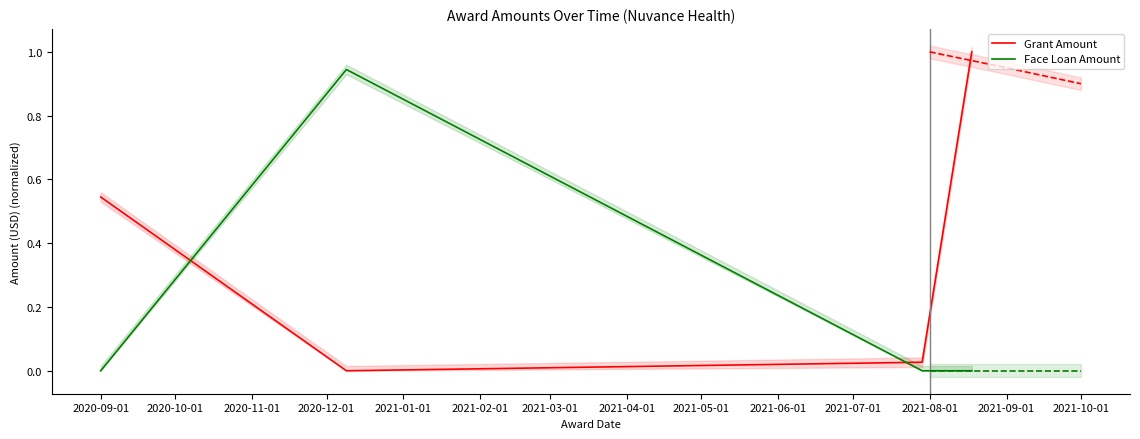

How many lines are shown in the chart?

2